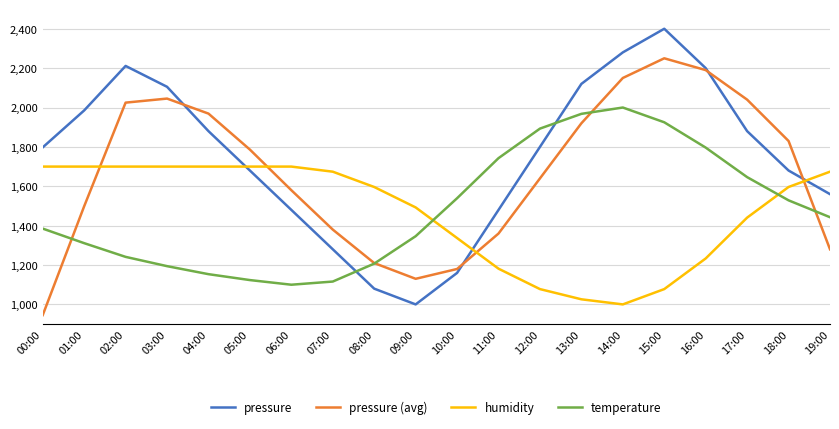

What position from the right is 09:00?

11